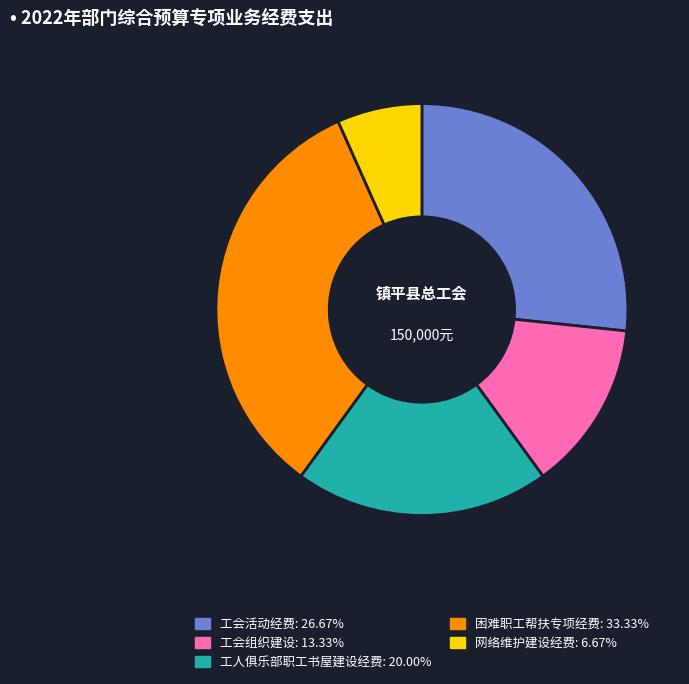

Does any single category account for the majority?

No